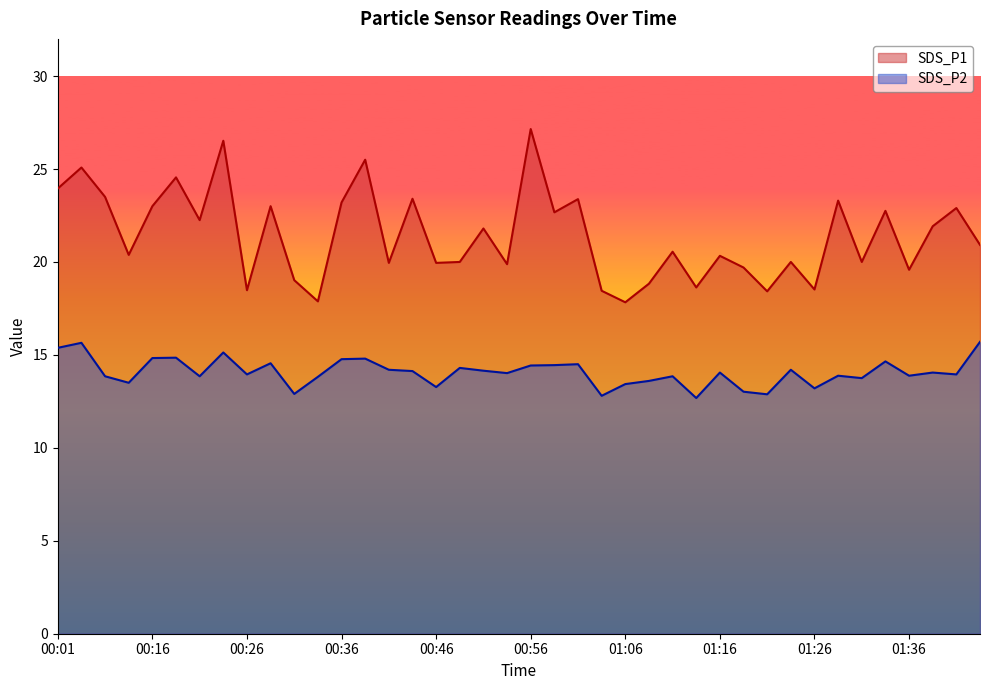

List the labels in order of SDS_P2 value, largest first.

01:44, 00:03, 00:01, 00:24, 00:19, 00:16, 00:39, 00:36, 01:34, 00:29, 01:01, 00:58, 00:56, 00:48, 00:41, 01:24, 00:51, 00:43, 01:16, 01:39, 00:53, 00:26, 01:41, 01:28, 01:36, 00:06, 00:21, 01:11, 00:34, 01:31, 01:08, 00:09, 01:06, 00:46, 01:26, 01:18, 00:31, 01:21, 01:03, 01:13